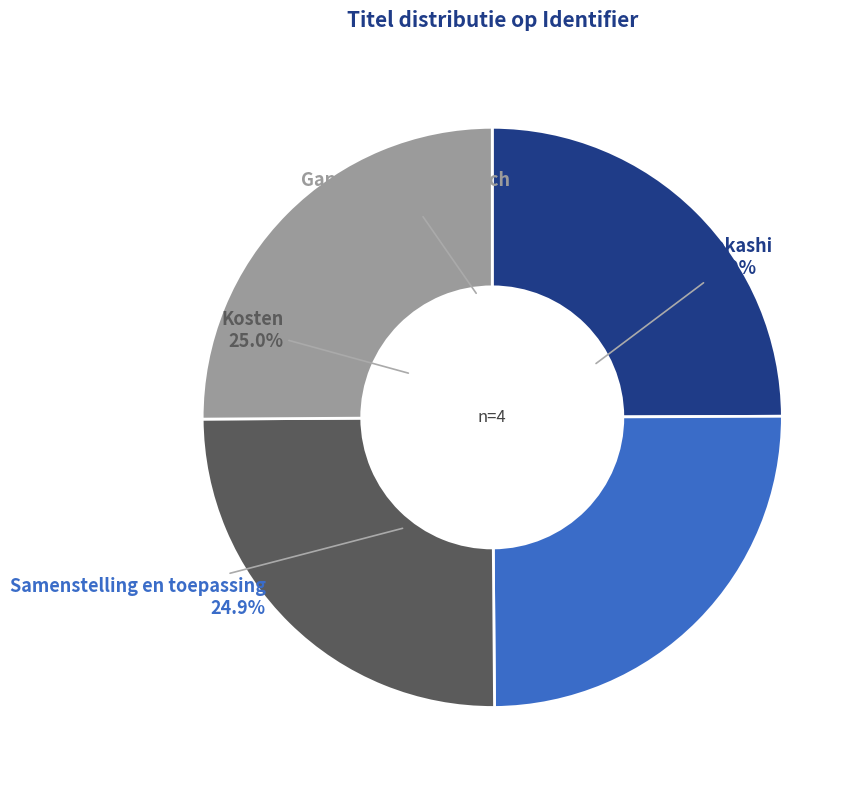

To the nearest percent, what percentage of the pie is Gangbaar en biologisch?

25%